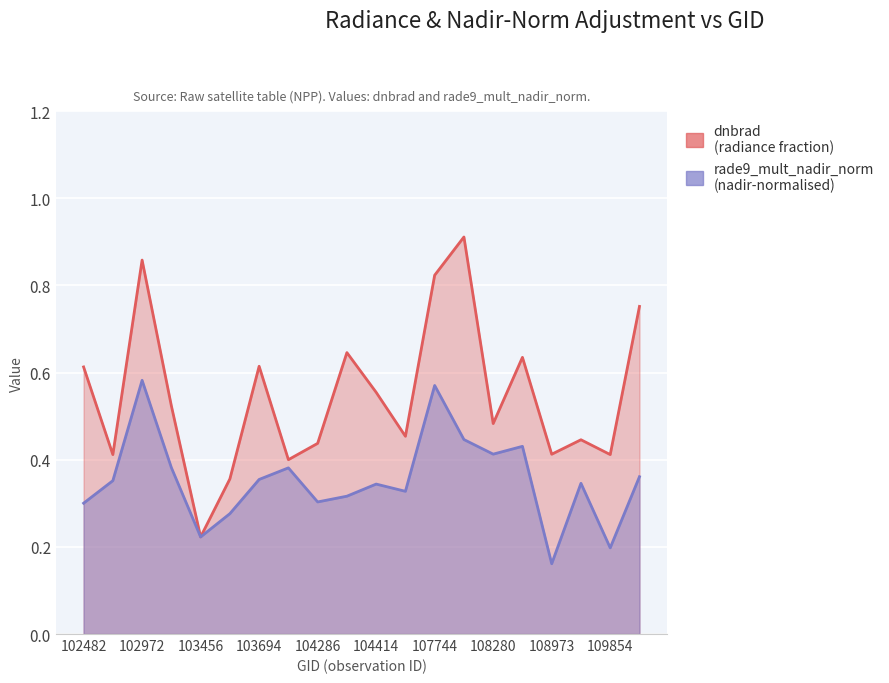

How many data points does each series have?

20